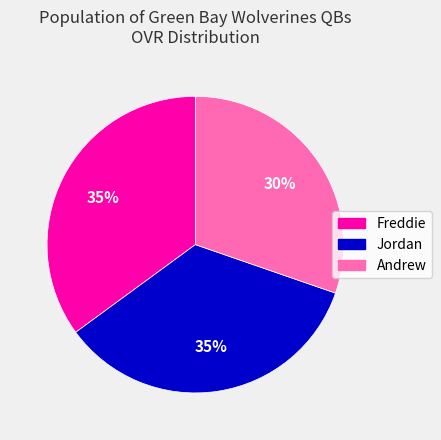

Which slice is the smallest?

Andrew